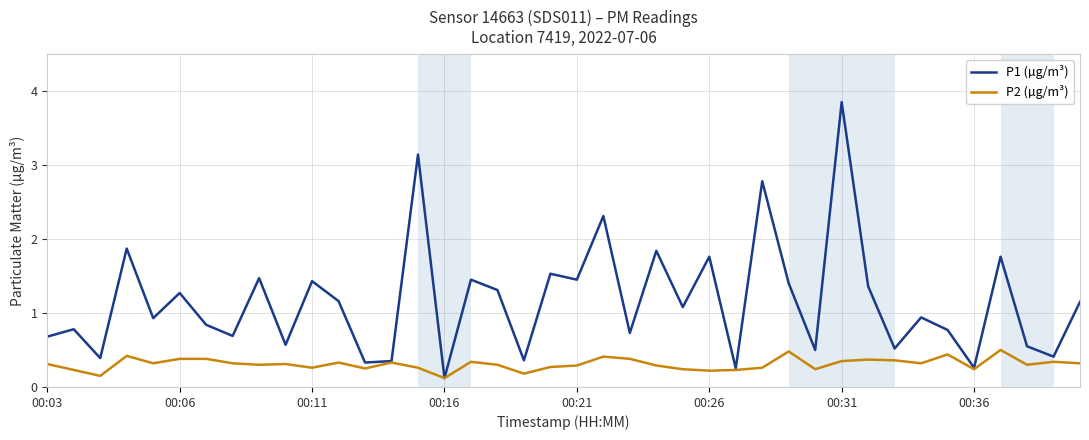

Which series has the largest total across all categories?

P1 (µg/m³)